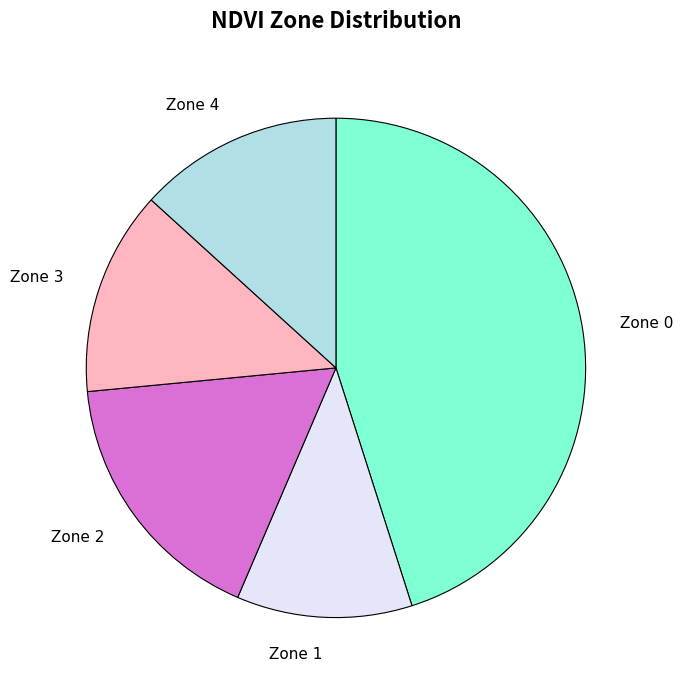

Is there a majority slice in this chart?

No